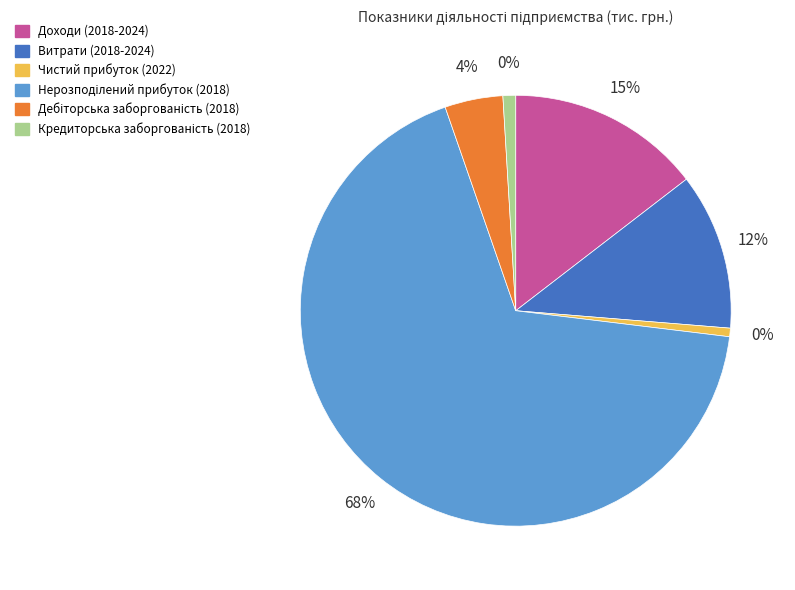

Is it true that Чистий прибуток (2022) is 1% of the pie?

True